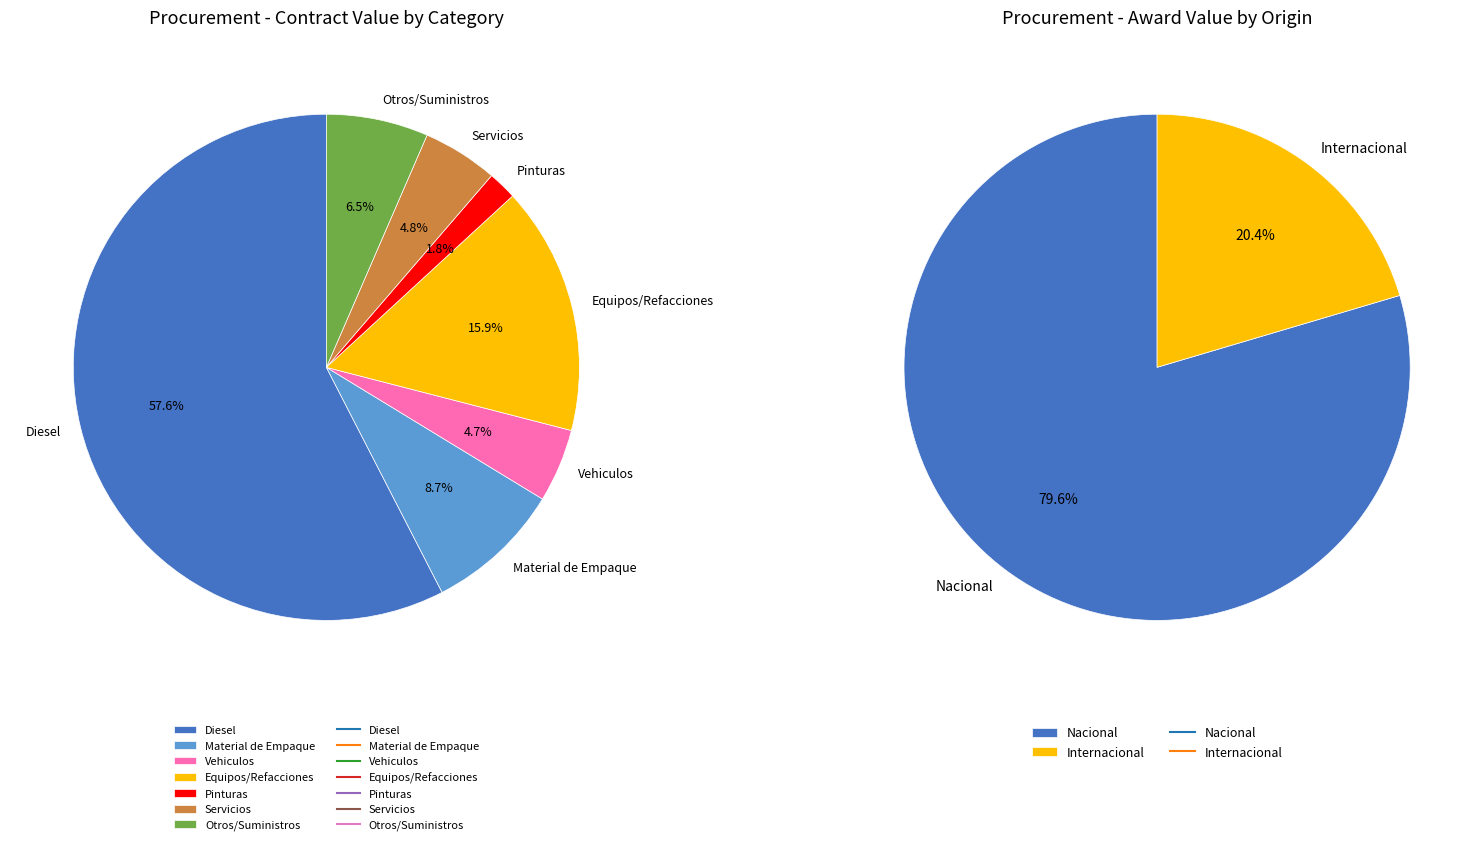

Is 33 the majority of the pie?

No